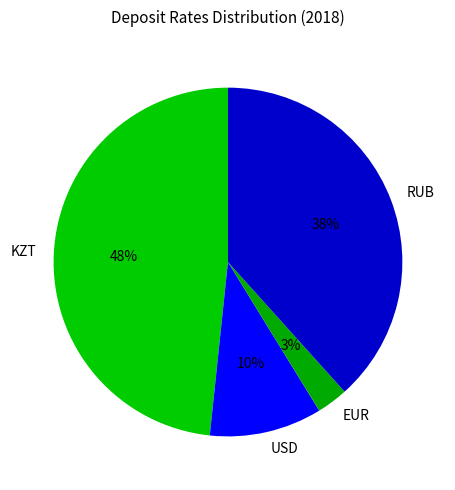

To the nearest percent, what is the difference between the RUB and KZT slice percentages?

10%